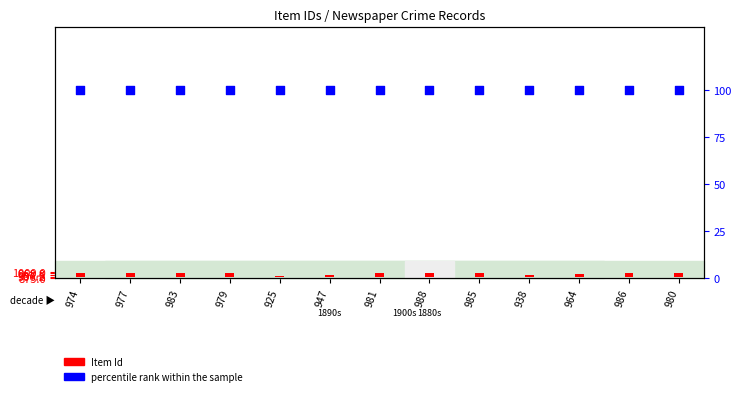

Which series reaches the minimum Y coordinate?

Item Id